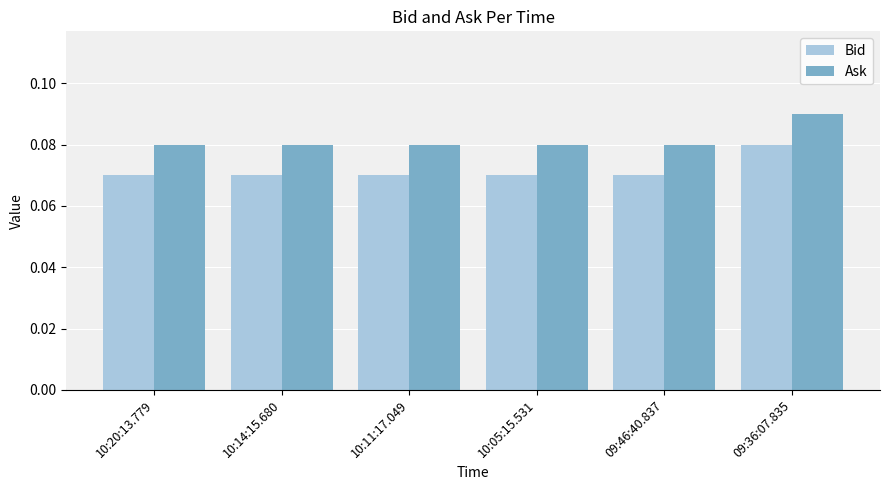

Count the Bid values in the range 0 to 1.

6